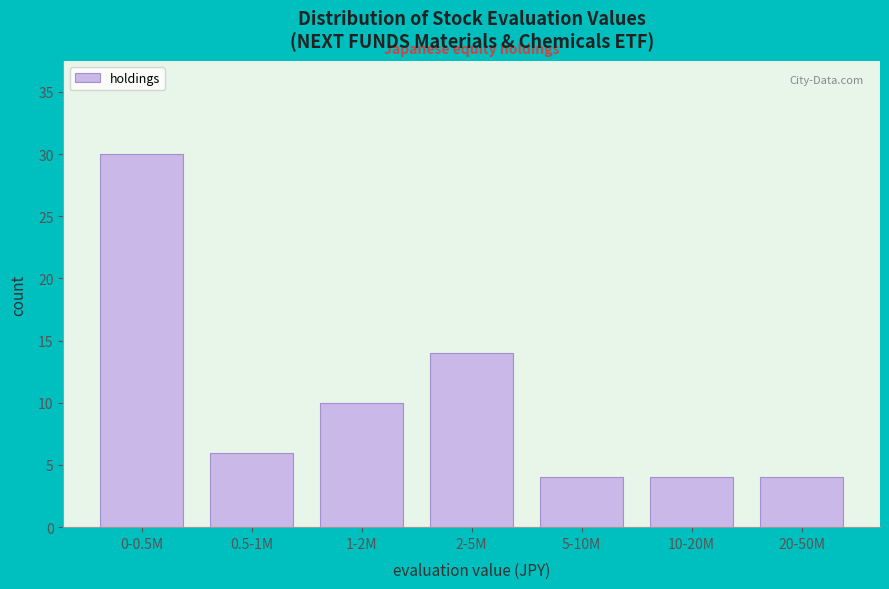

Reading left to right, list all the values displayed in this chart.

30	6	10	14	4	4	4